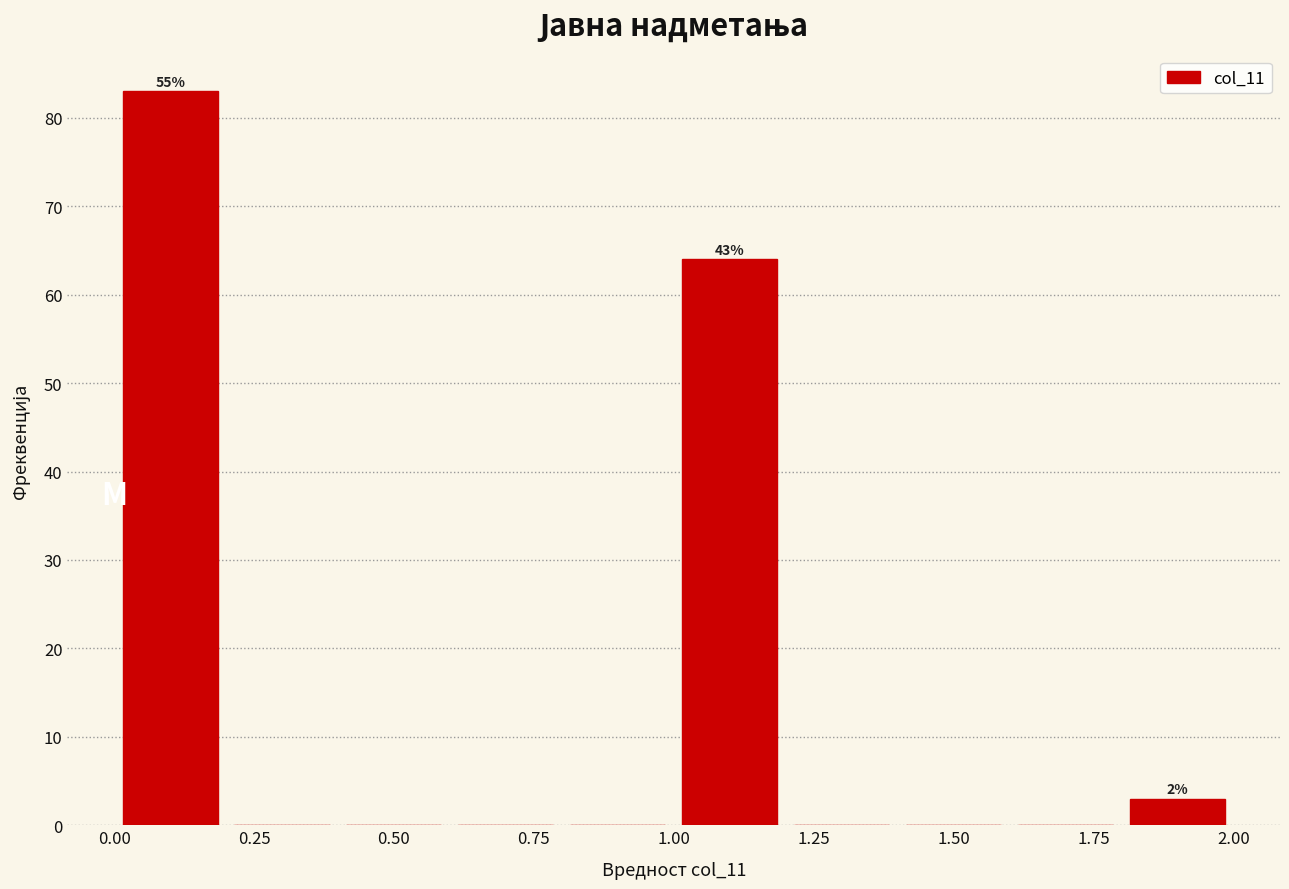

Over which range of the x-axis is the bar tallest?

0.0 to 0.2